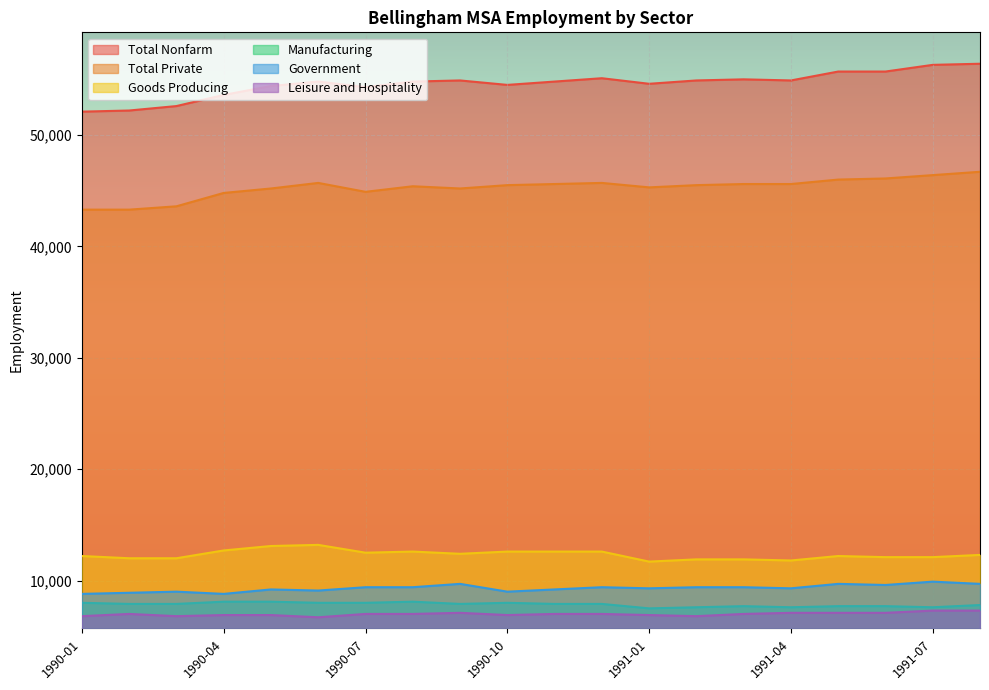

True or false: Leisure and Hospitality and Manufacturing cross at least once.

False